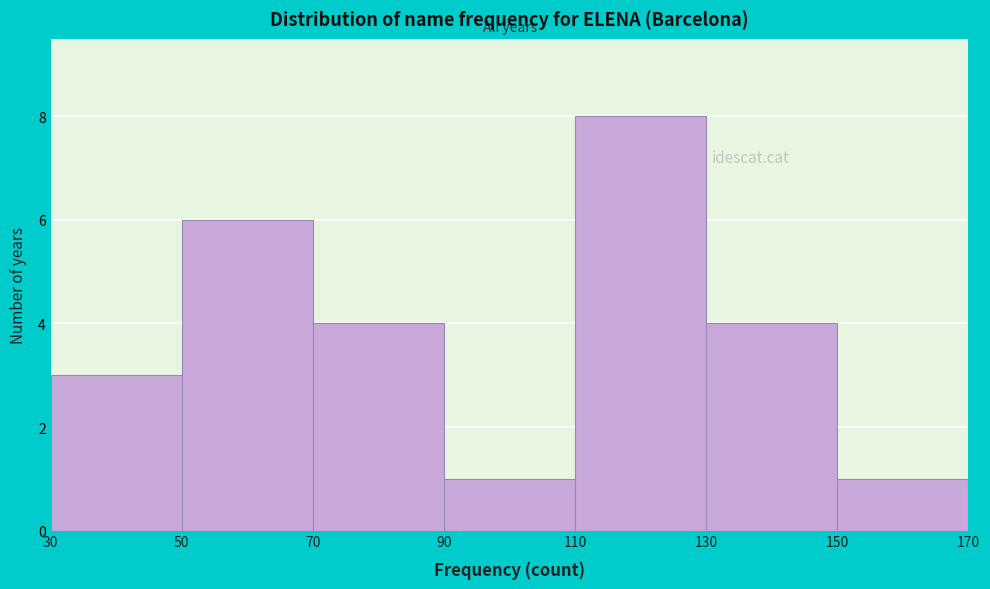

Reading left to right, list every bar in this chart as the range it spans on the x-axis followed by its height. The values are not printed on the chart, so give them approximately, as read against the axis.

30 to 50: 3
50 to 70: 6
70 to 90: 4
90 to 110: 1
110 to 130: 8
130 to 150: 4
150 to 170: 1